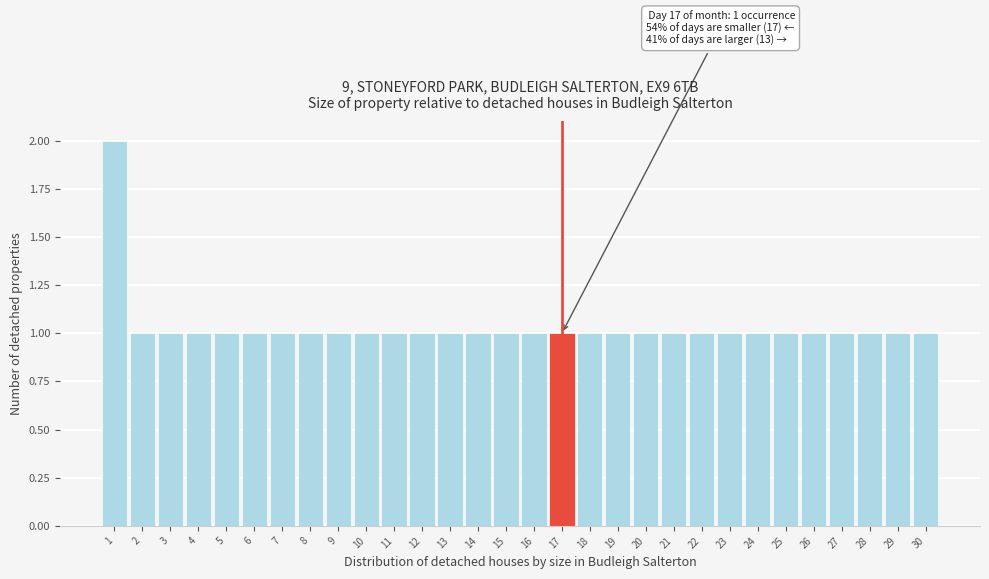

Reading right to left, transcribe all the data shown in this chart.

1	1	1	1	1	1	1	1	1	1	1	1	1	1	1	1	1	1	1	1	1	1	1	1	1	1	1	1	1	2